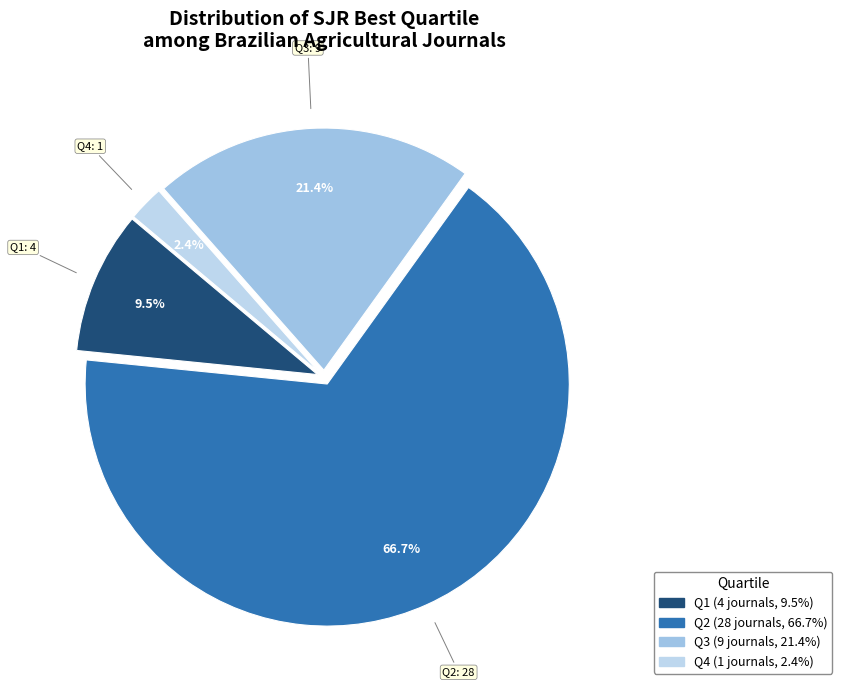

Between Q3 and Q2, which is larger?

Q2